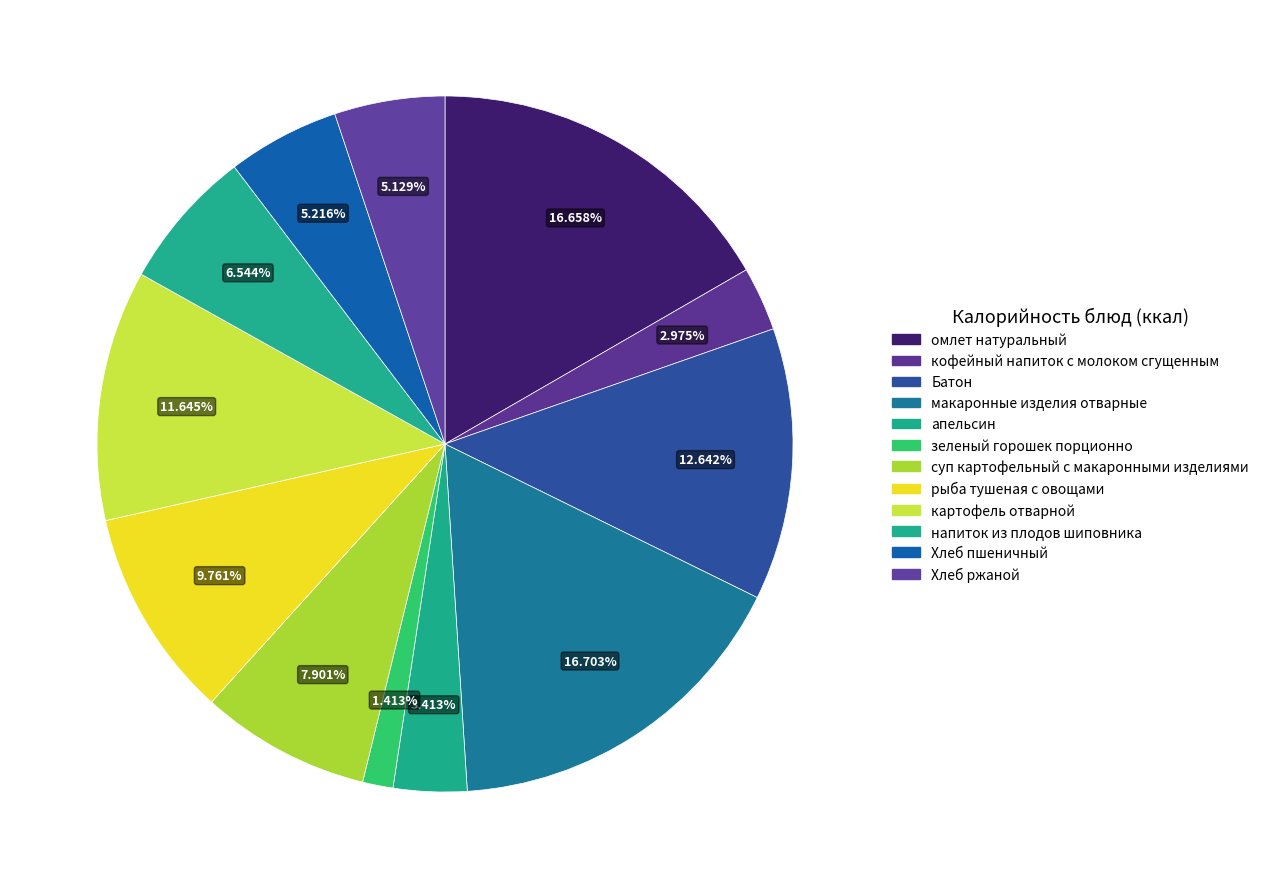

Which has a higher value, напиток из плодов шиповника or картофель отварной?

картофель отварной